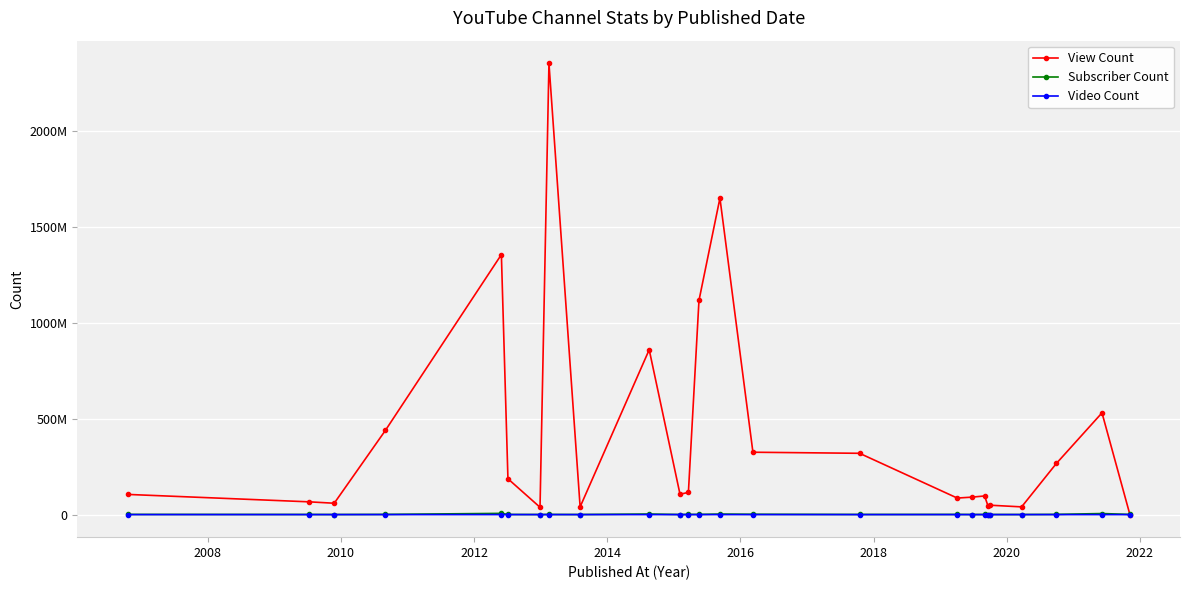

Is this an area chart (filled region under the line)?

No